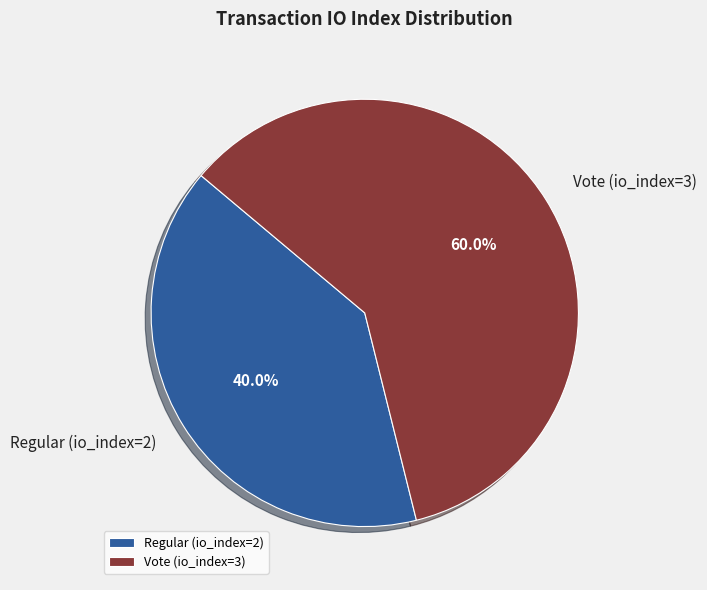

Is it true that Vote (io_index=3) is 60% of the pie?

True